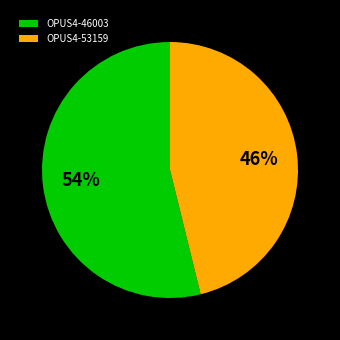

True or false: OPUS4-46003 accounts for 67% of the total.

False